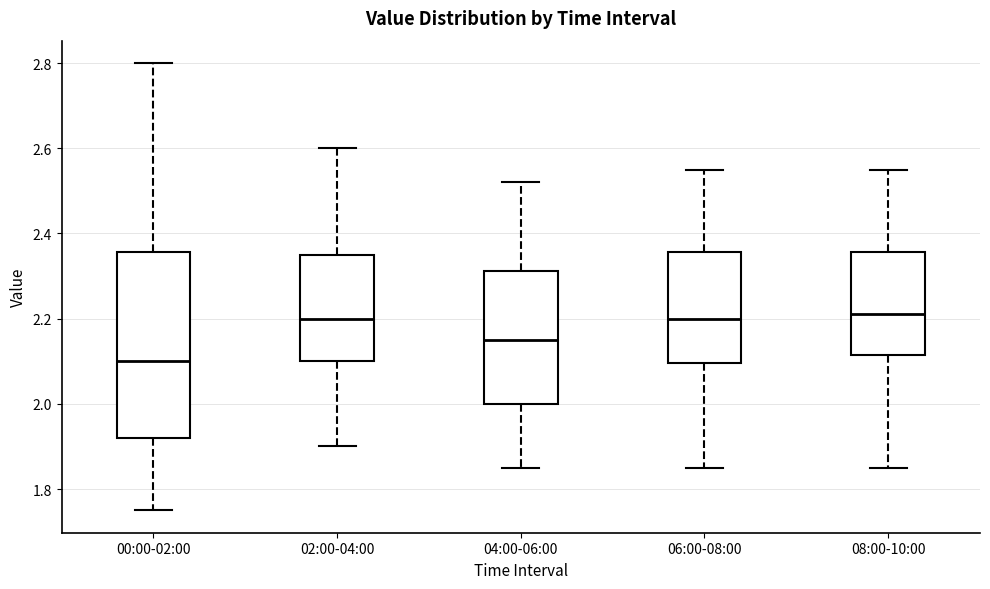

Where is the lower edge of the box for 06:00-08:00 on the y-axis? The values are not printed on the chart, so give them approximately, as read against the axis.

2.10